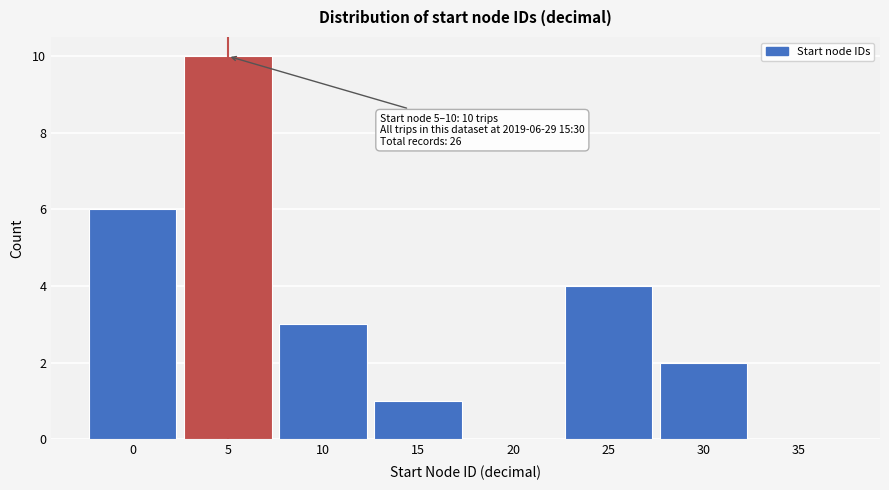

Reading left to right, what are all the values shown in this chart?

0=6	5=10	10=3	15=1	20=0	25=4	30=2	35=0